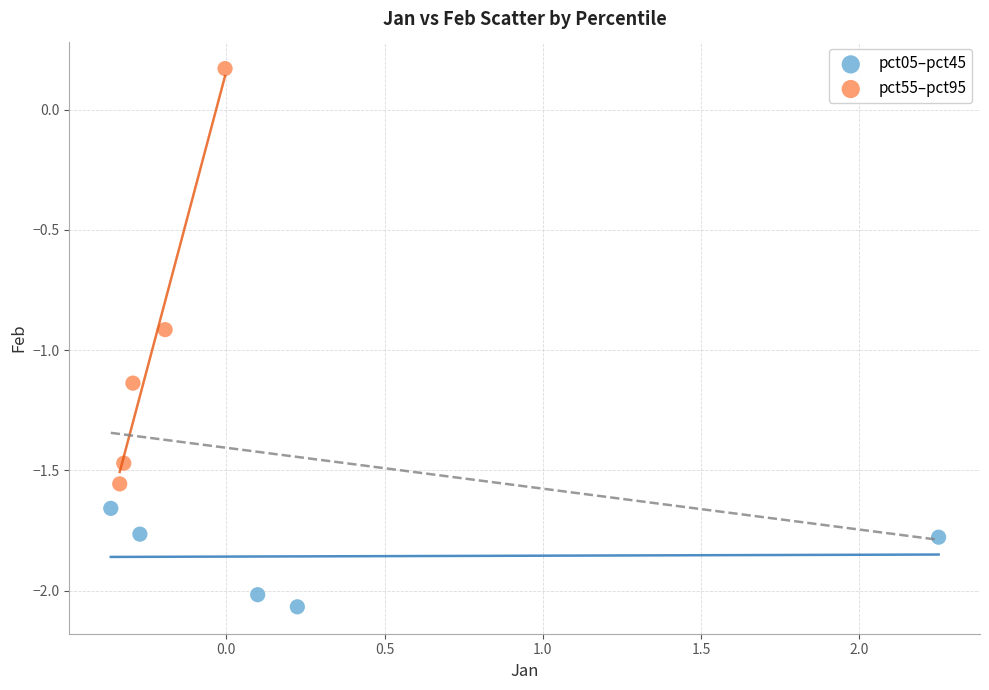

Which series contains the lowest Y value?

pct05–pct45